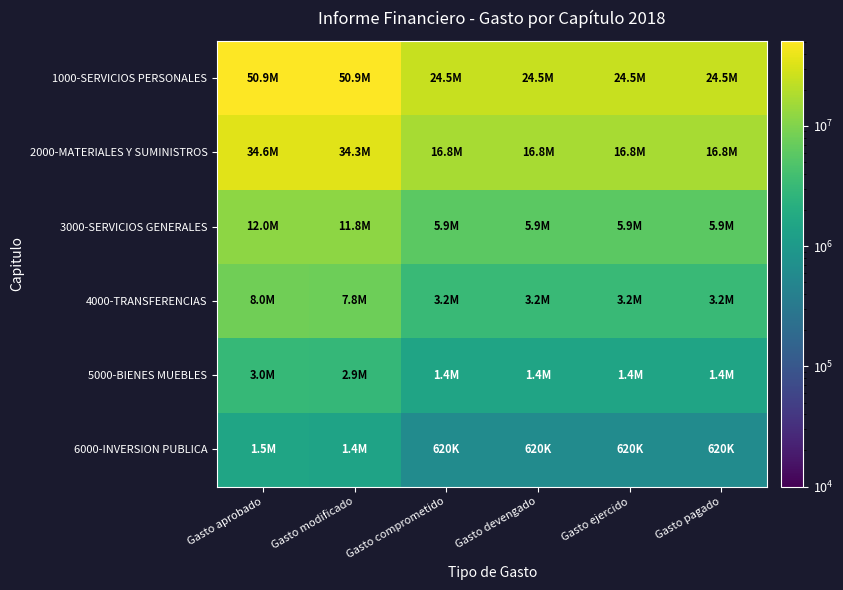

Which label corresponds to the smallest value in the chart?

Gasto comprometido